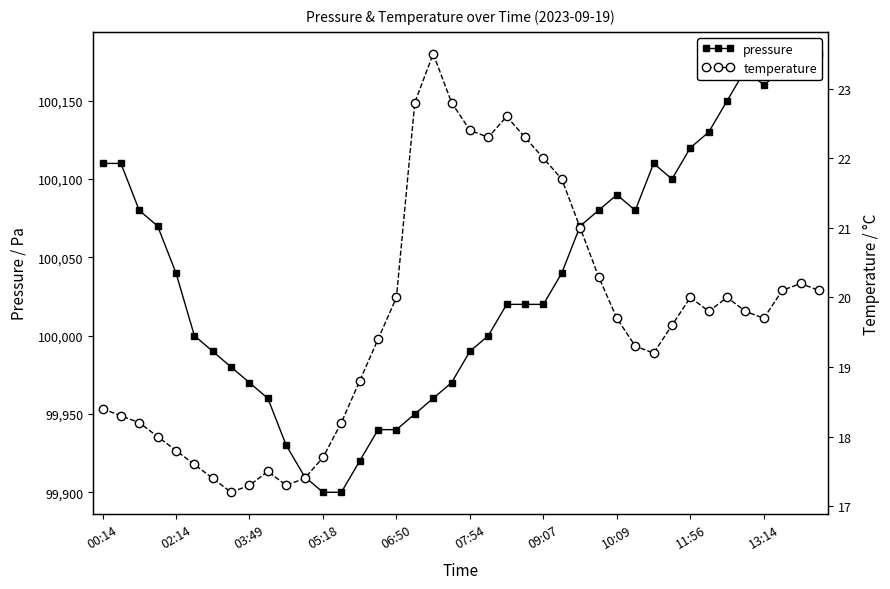

How many categories are shown in the chart?

40